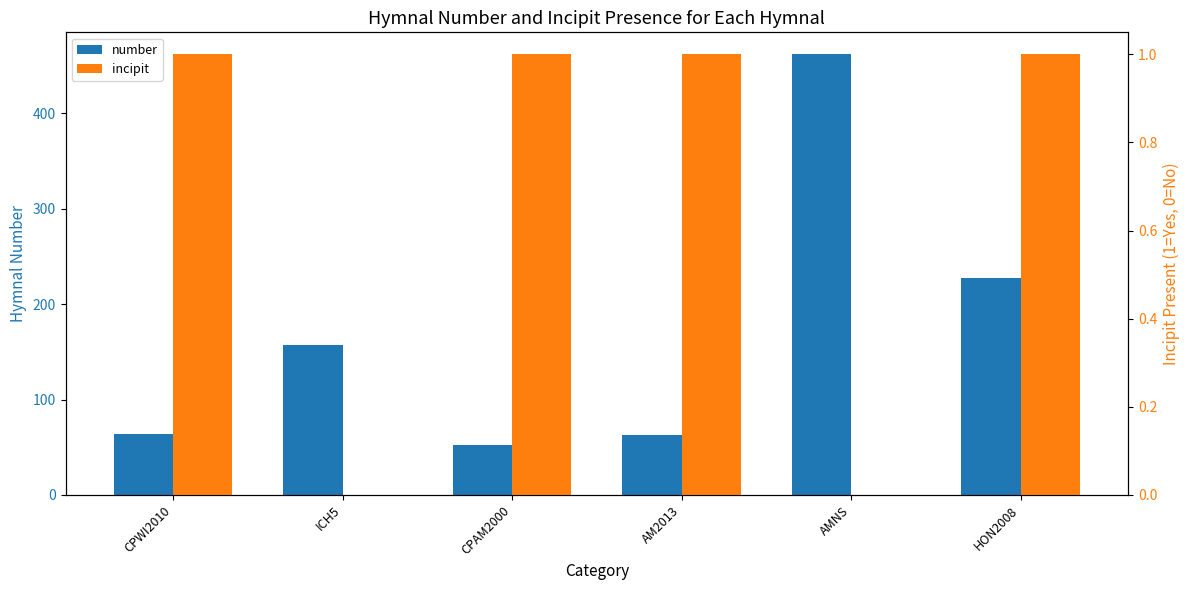

Reading left to right, what are all the values shown in this chart?

number: CPWI2010=64	ICH5=157	CPAM2000=52	AM2013=63	AMNS=462	HON2008=227
incipit: CPWI2010=1	ICH5=0	CPAM2000=1	AM2013=1	AMNS=0	HON2008=1